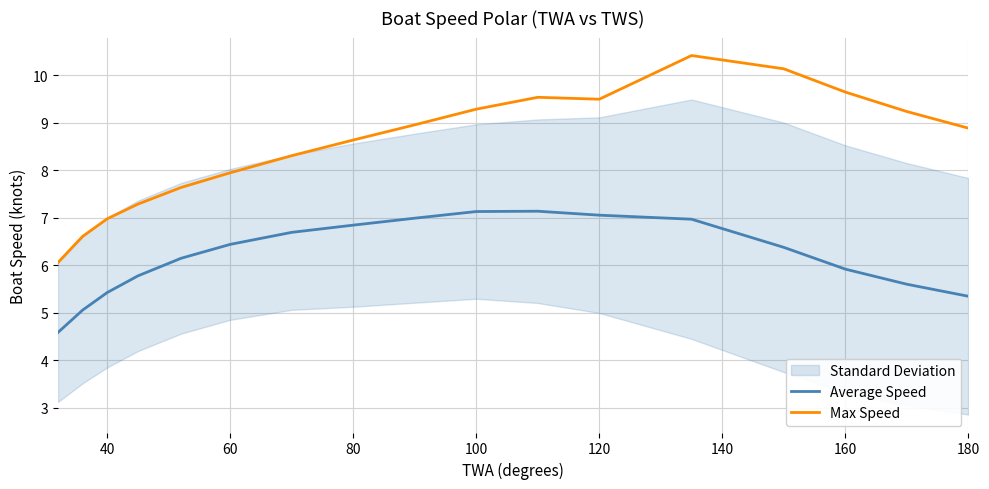

What is the average value of the Average Speed series?

6.2